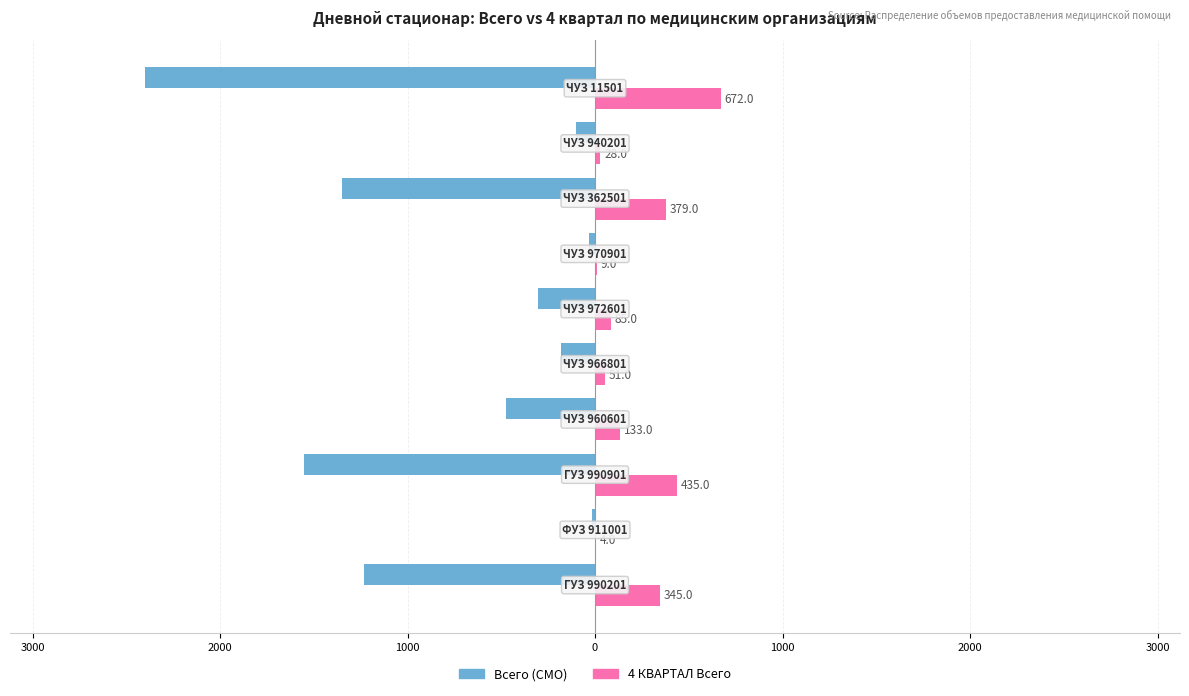

What are all the series names shown in the legend?

Всего (СМО), 4 КВАРТАЛ Всего